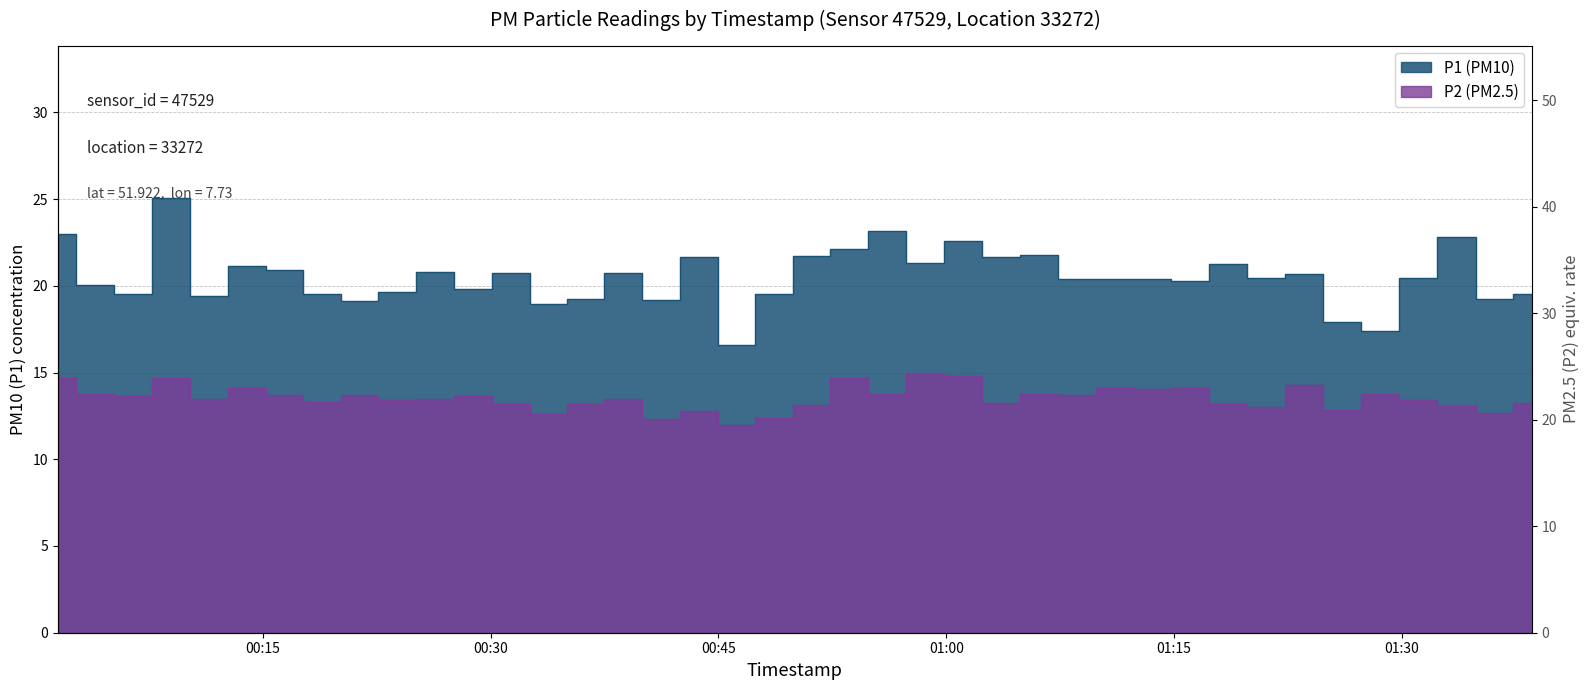

Is the value of P2 at 10 greater than the value of P1 at 00:30?

No